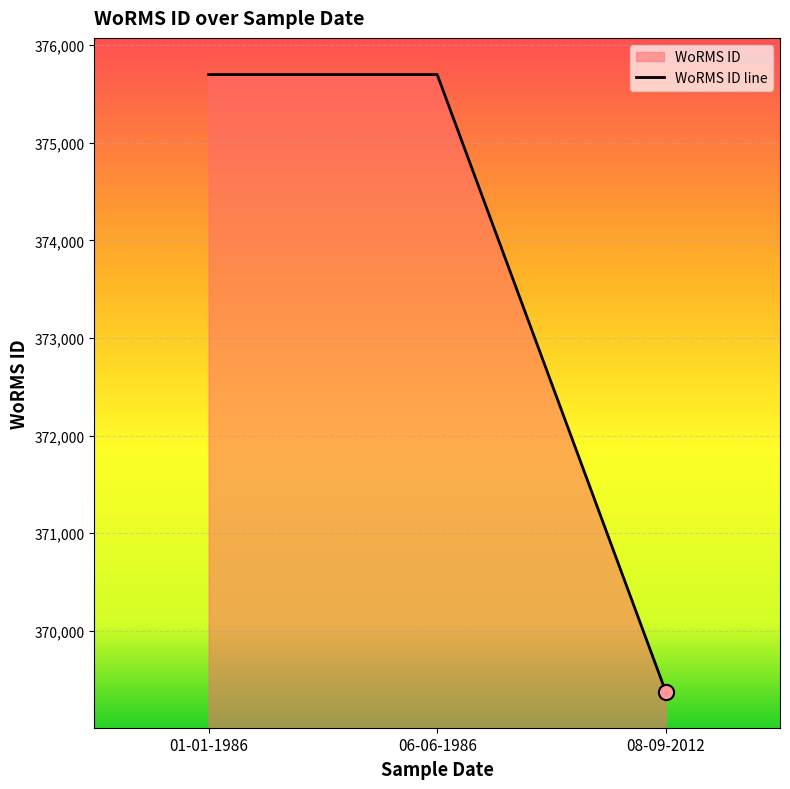

Which has a higher value, 01-01-1986 or 08-09-2012?

01-01-1986